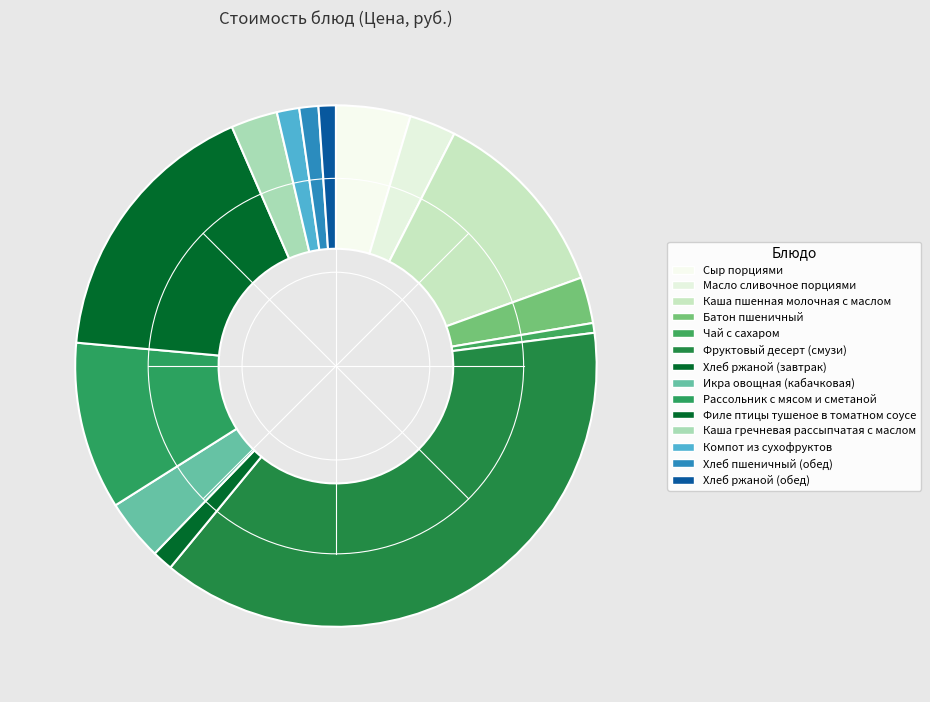

Does any single category account for the majority?

No